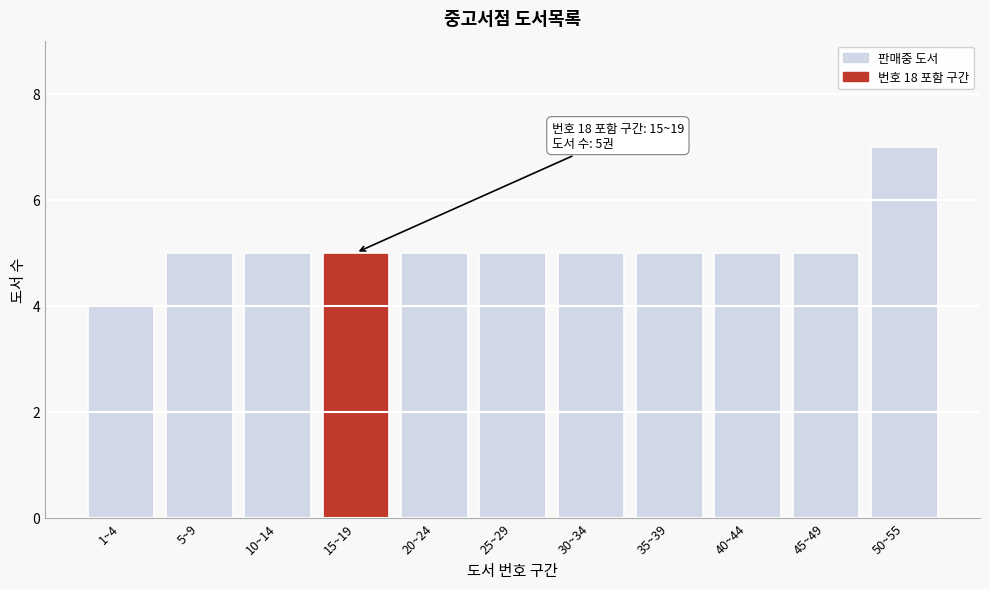

Reading right to left, what are all the values shown in this chart?

7	5	5	5	5	5	5	5	5	5	4